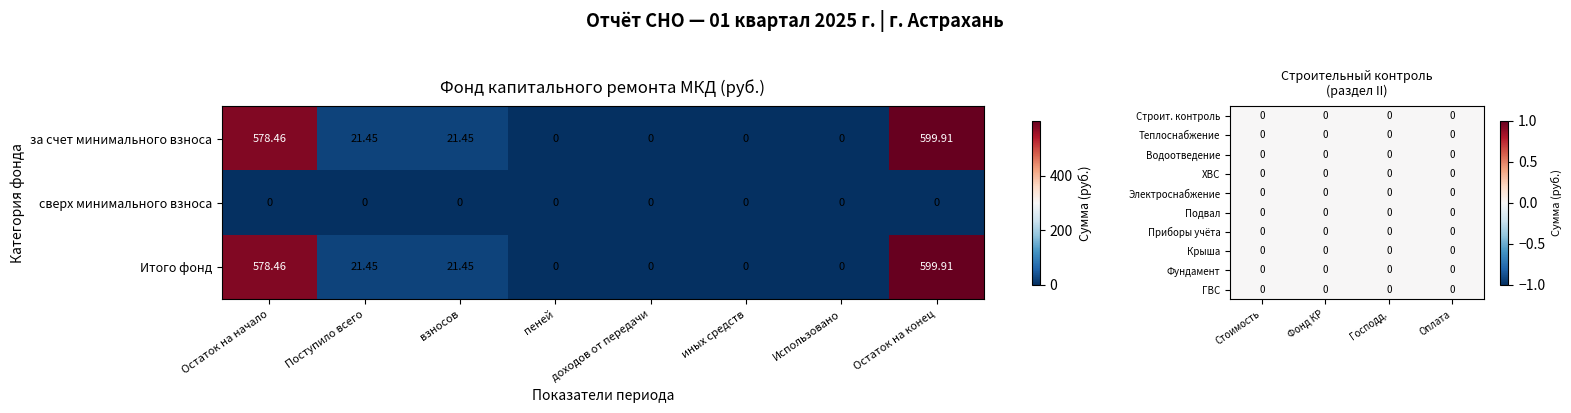

True or false: Итого фонд has a value of 0.0 at доходов от передачи.

True